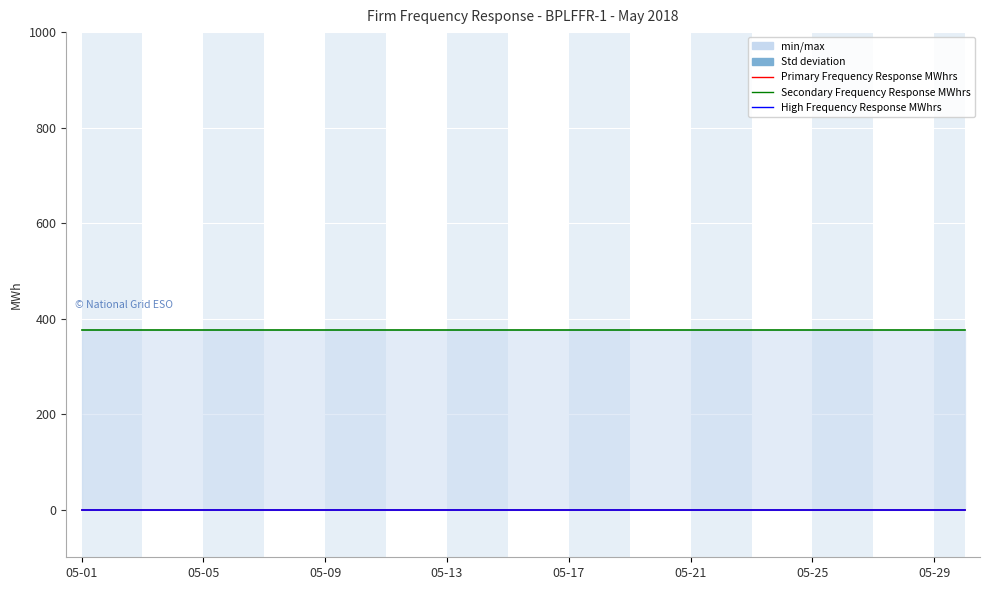

Count the number of categories in the chart.

30